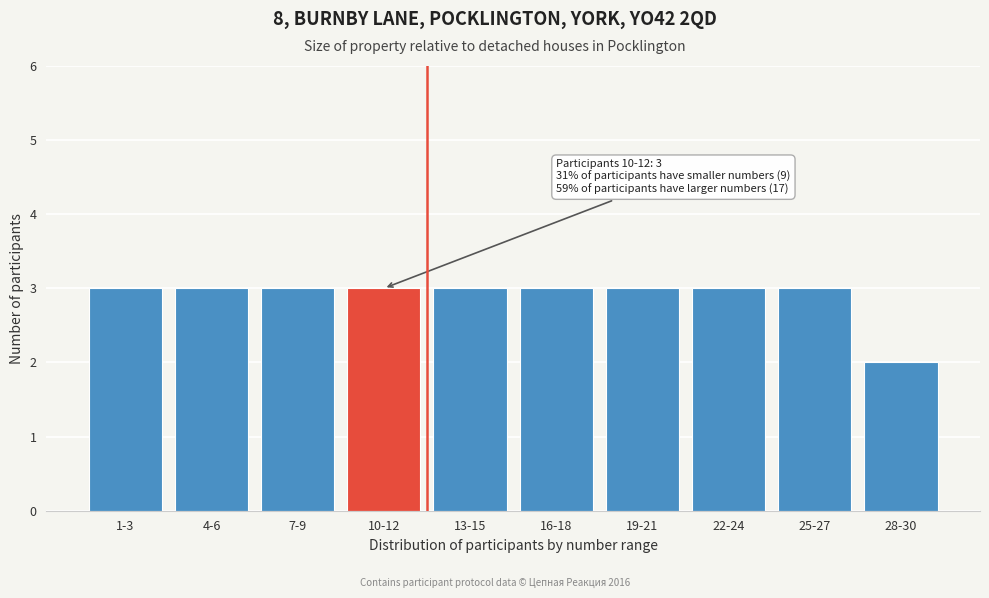

Reading left to right, list all the values displayed in this chart.

3	3	3	3	3	3	3	3	3	2